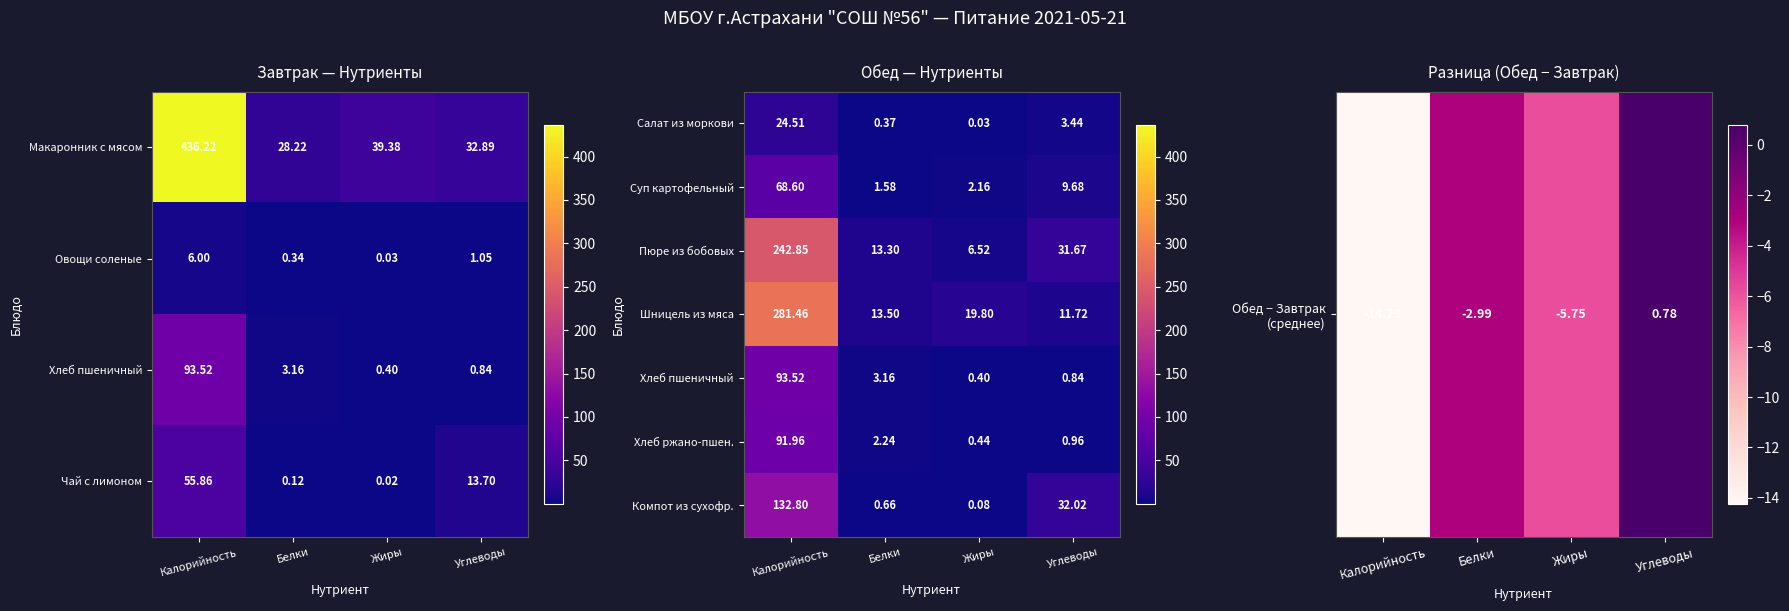

How many data points in Хлеб ржано-пшен. are above 2?

2